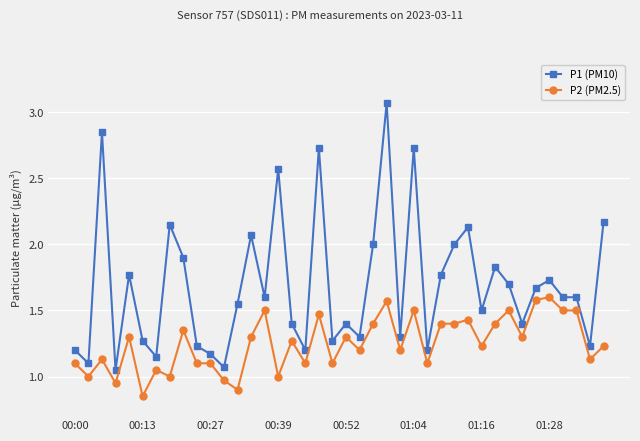

Does the chart have visible grid lines?

Yes